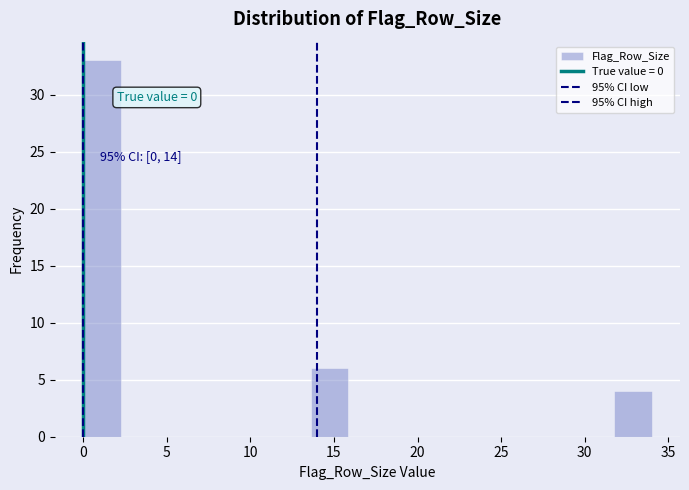

Which range on the x-axis has the tallest bar?

0.0 to 2.5